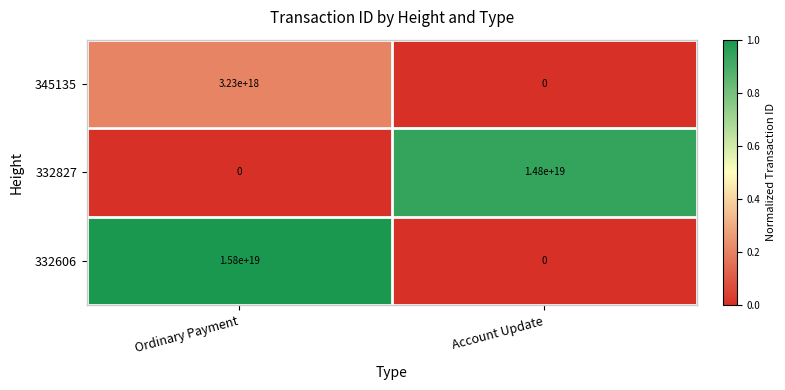

Is the value of 345135 at Ordinary Payment greater than the value of 332827 at Account Update?

No